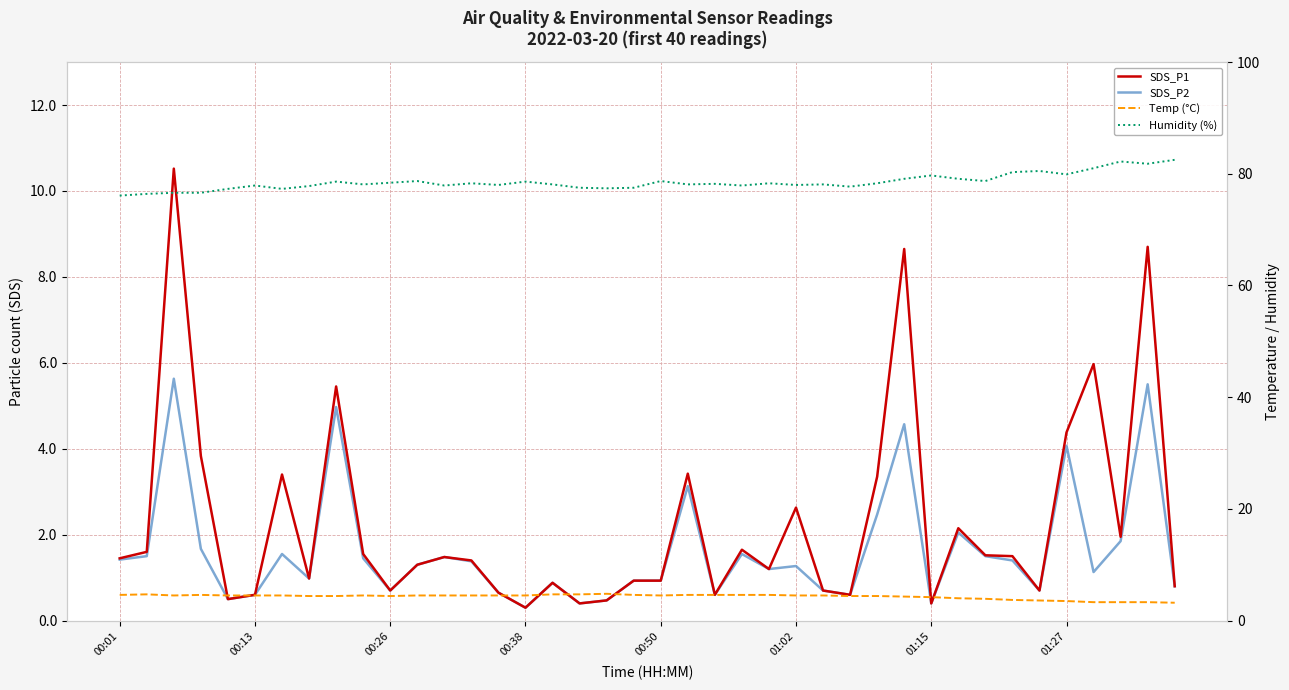

What position from the right is 01:02?

15